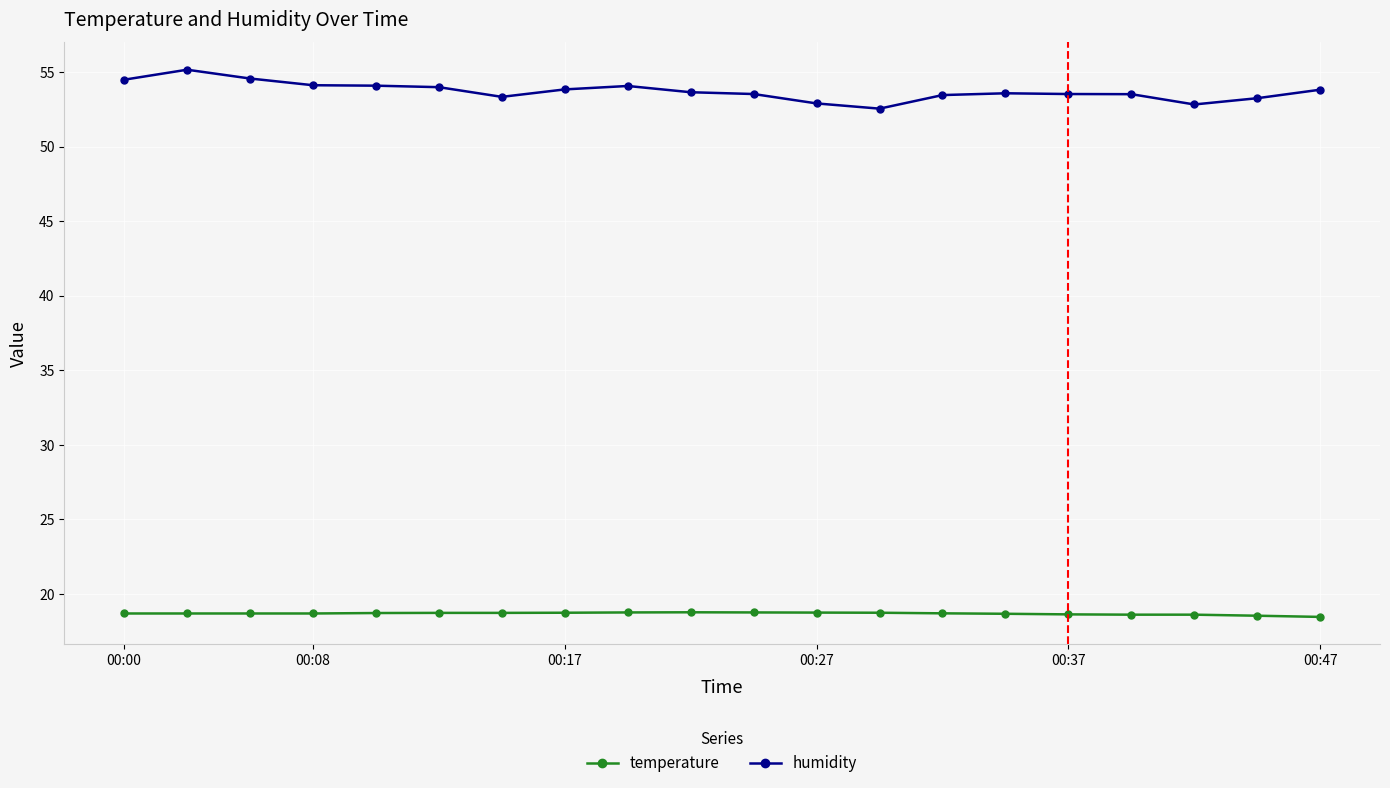

At how many categories does at least one series exceed 36?

20